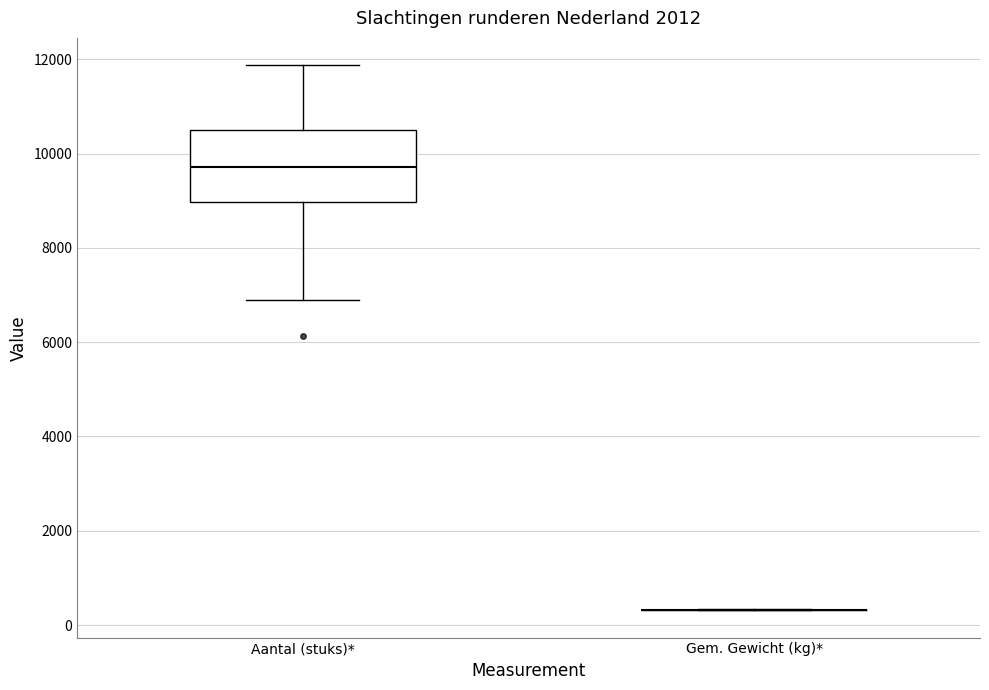

Where is the lower edge of the box for Aantal (stuks)* on the y-axis? The values are not printed on the chart, so give them approximately, as read against the axis.

9000